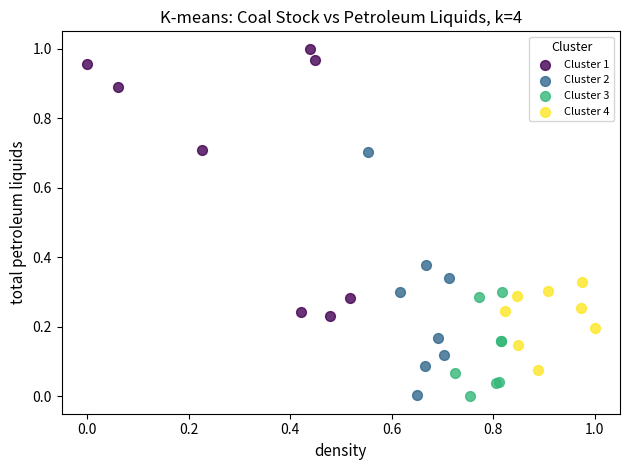

Which series has the largest Y range (max minus min)?

Cluster 1